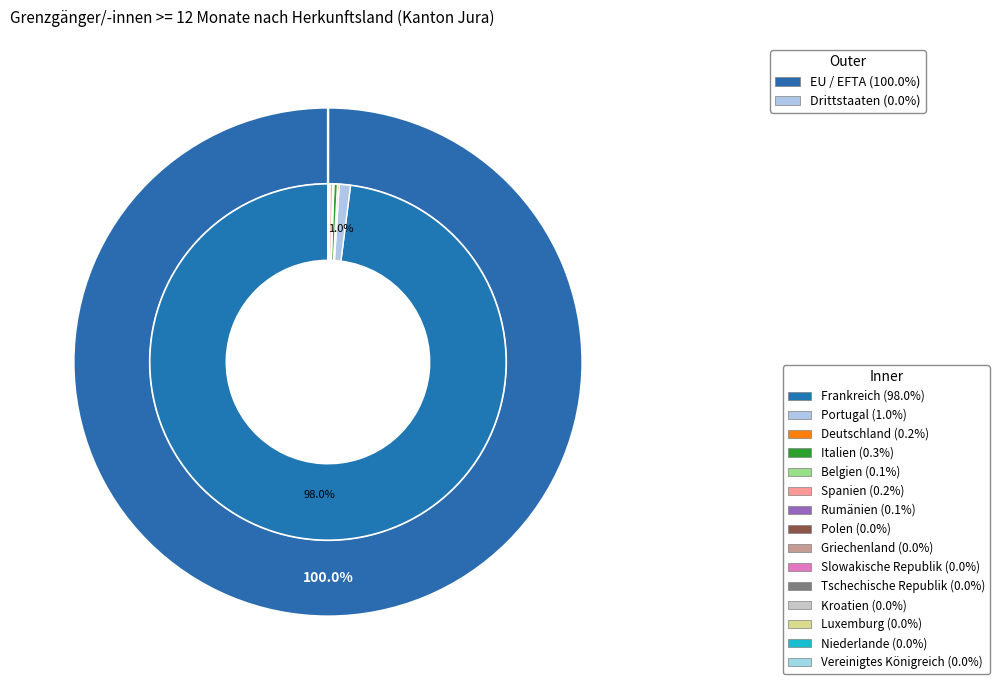

Approximately how many times larger is the value at Deutschland compared to Polen?

3.8